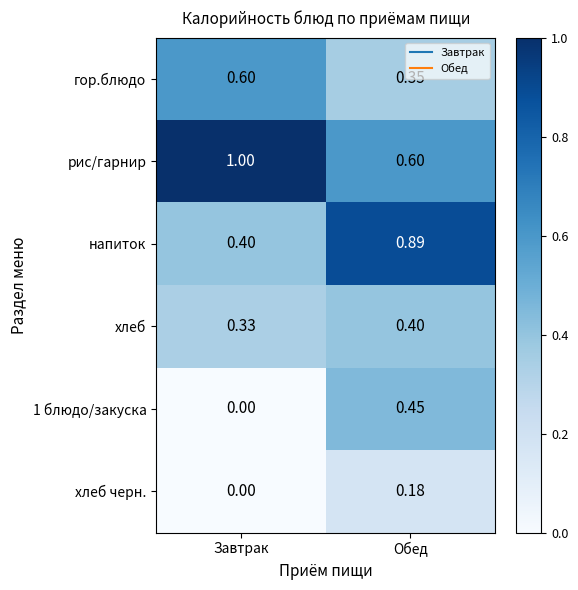

What is the difference between the highest and lowest values at Обед?

0.7